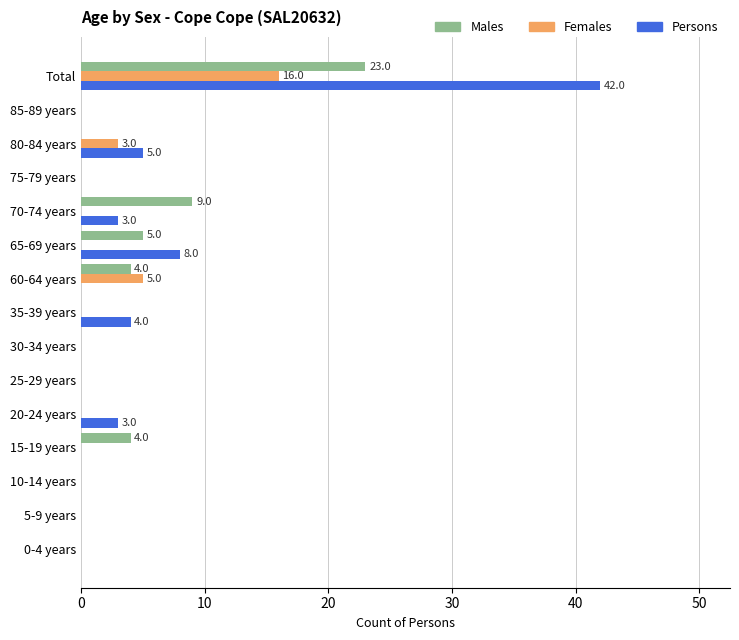

Which series has the largest total across all categories?

Persons